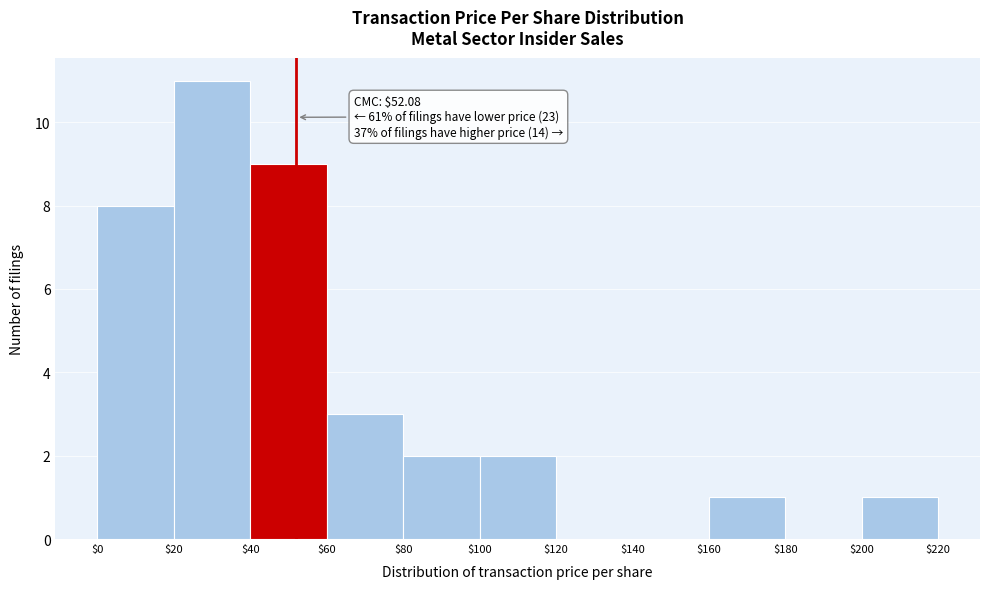

Which range on the x-axis has the tallest bar?

$20 to $40